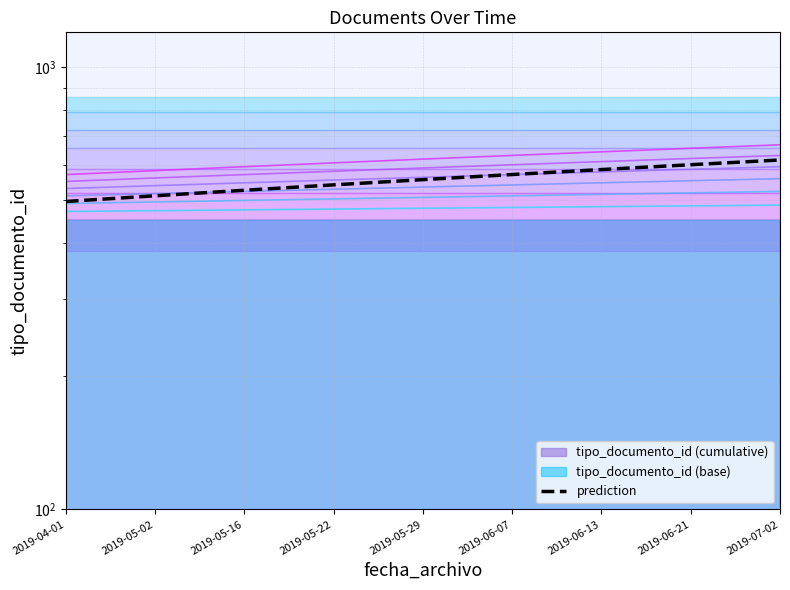

What is the difference between the second highest and minimum values?

105.0